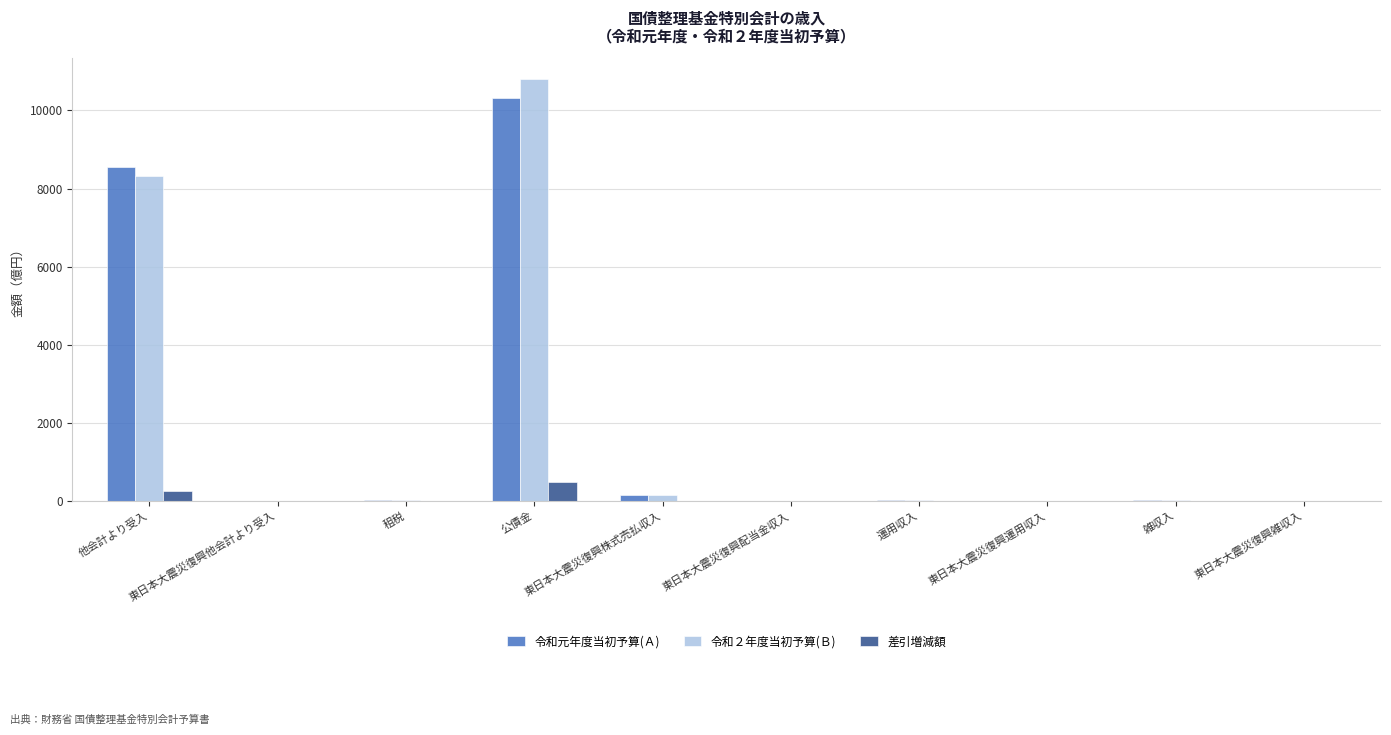

At which label does 令和元年度当初予算(Ａ) reach its peak?

公債金